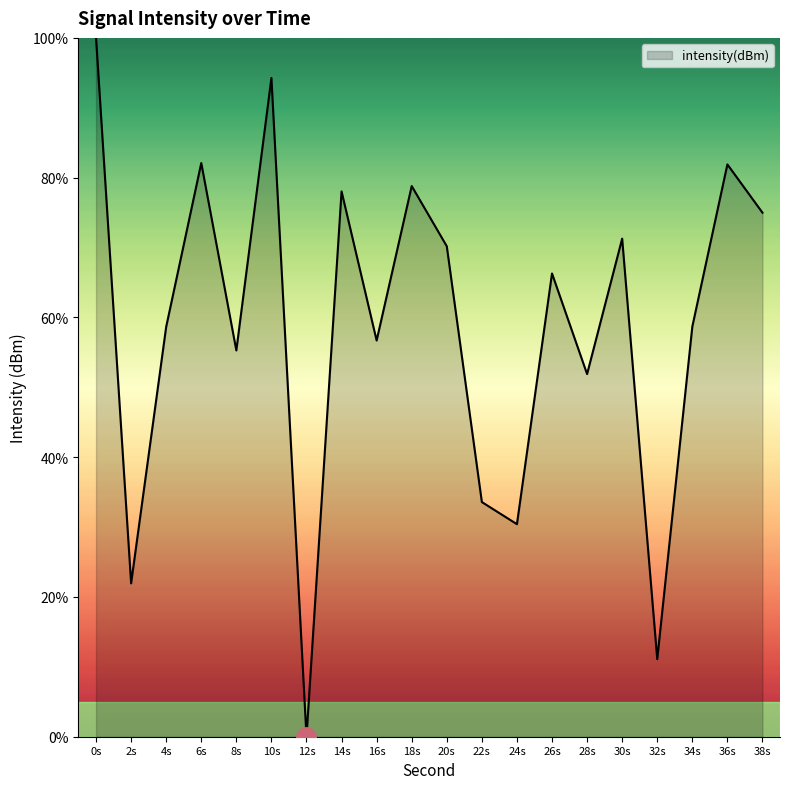

How many interior local valleys (lower than both neighbors) does the data have?

7